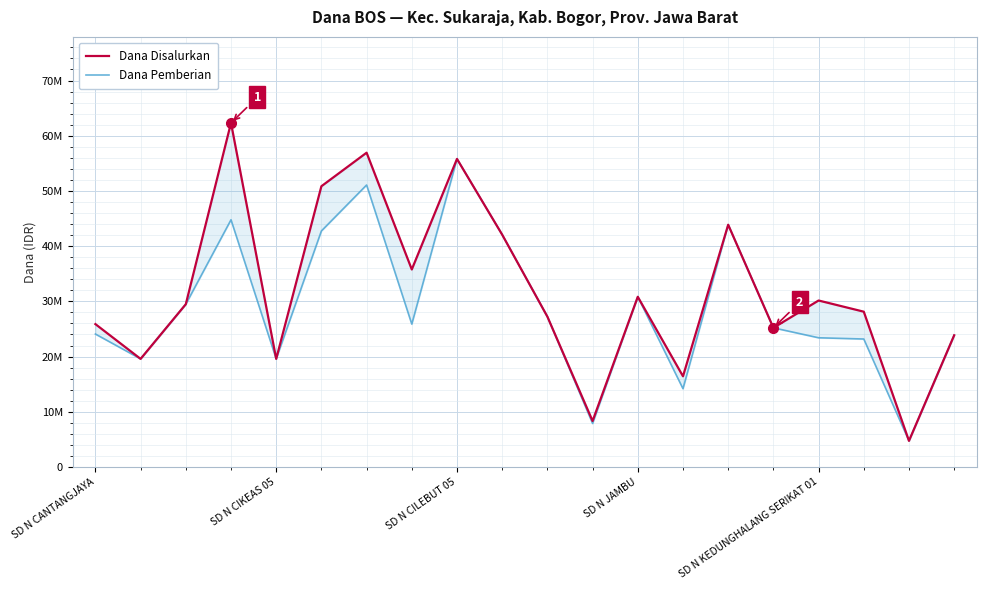

Which series has the largest range (max minus min)?

Dana Disalurkan